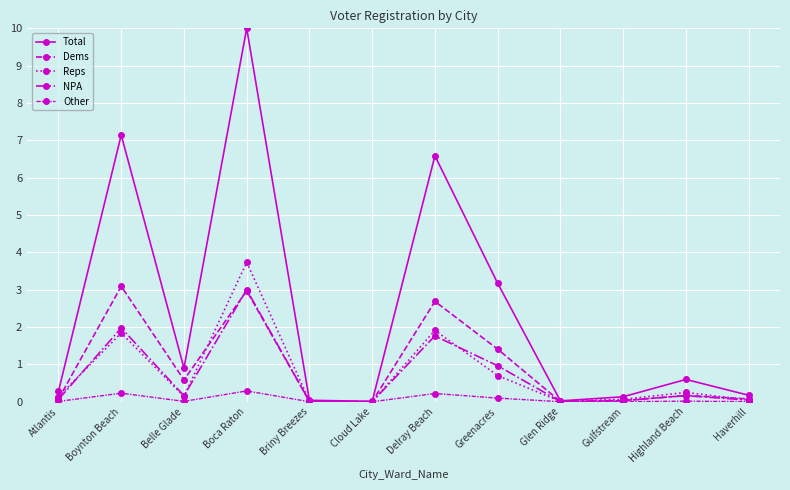

How many lines are shown in the chart?

5